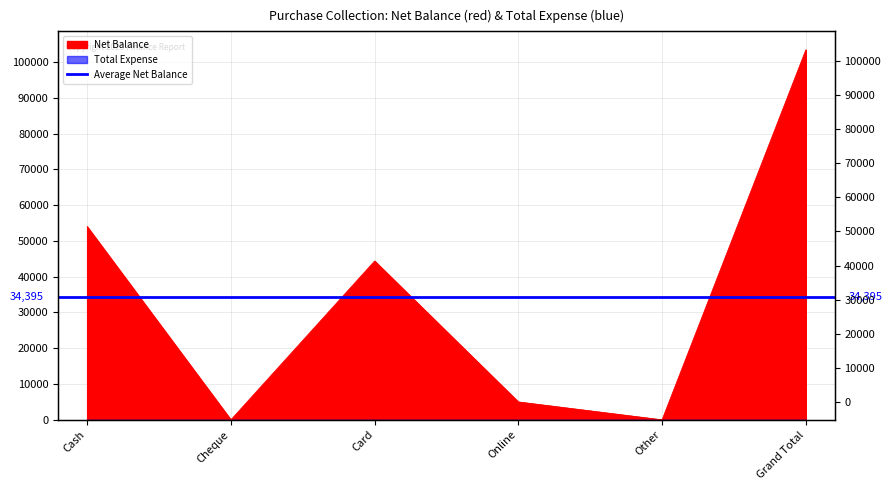

True or false: the data shows 5000 at Online.

True